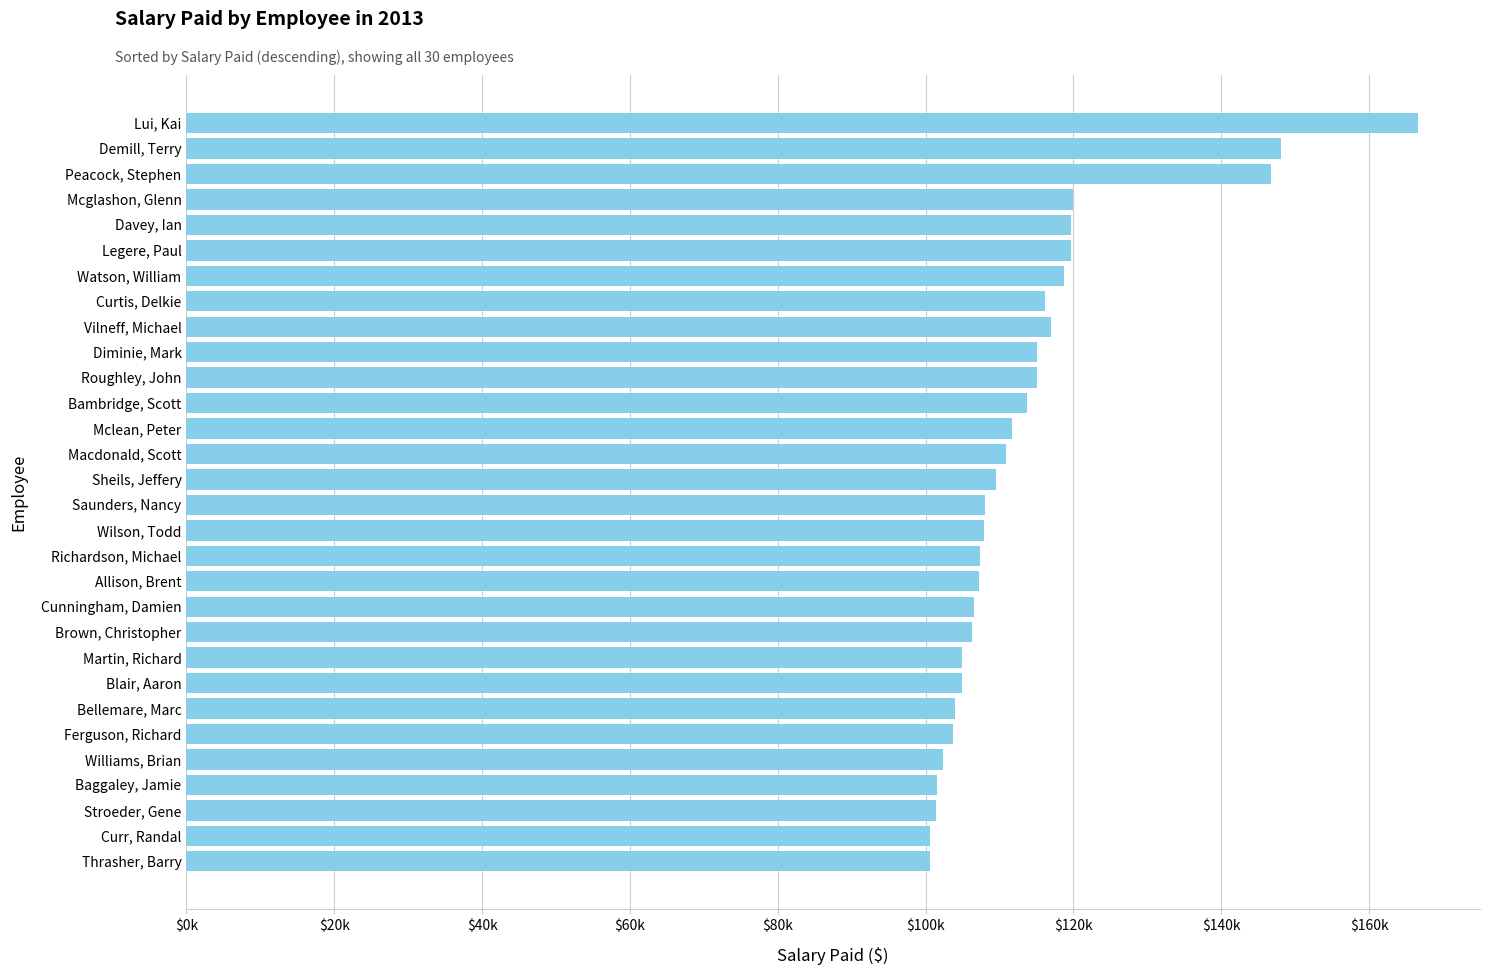

Are the bars horizontal?

Yes